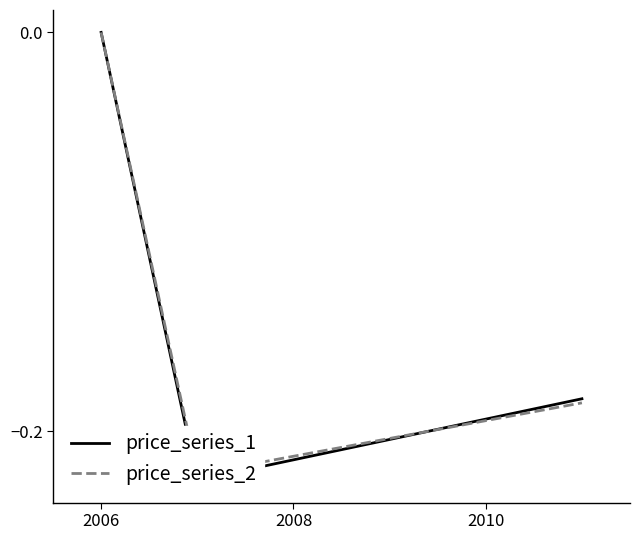

The price_series_1 series shows -0.2 at 2008. True or false?

True